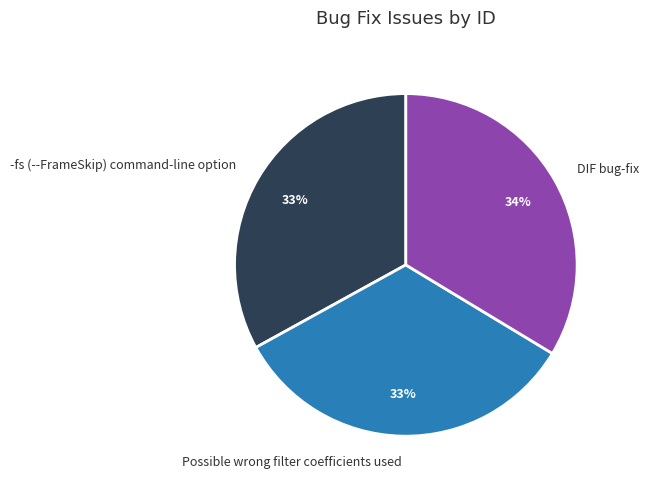

Does -fs (--FrameSkip) command-line option account for over 50% of the chart?

No